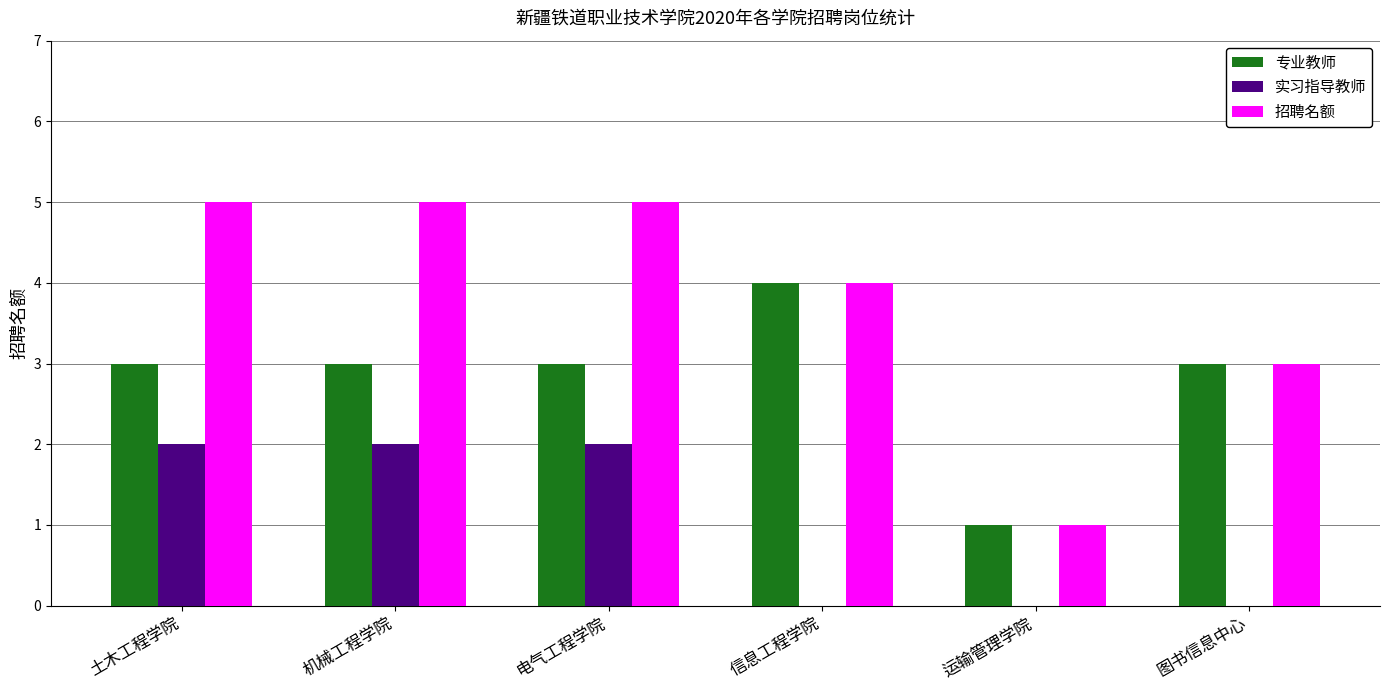

Count the 实习指导教师 values in the range 0 to 2.

6